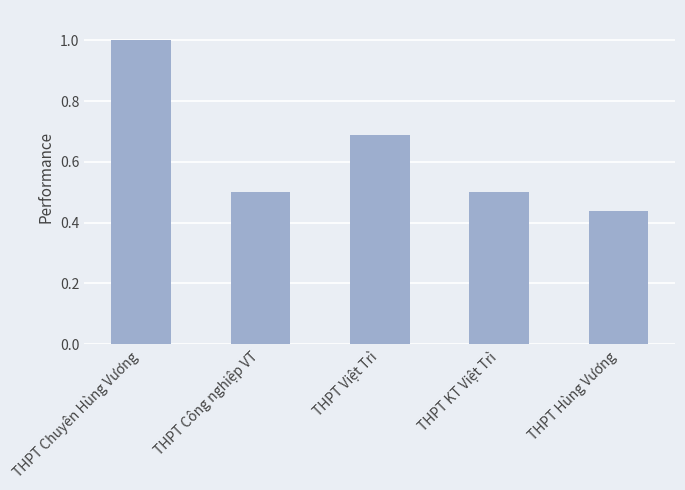

What is the label of the 5th bar from the right?

THPT Chuyên Hùng Vương